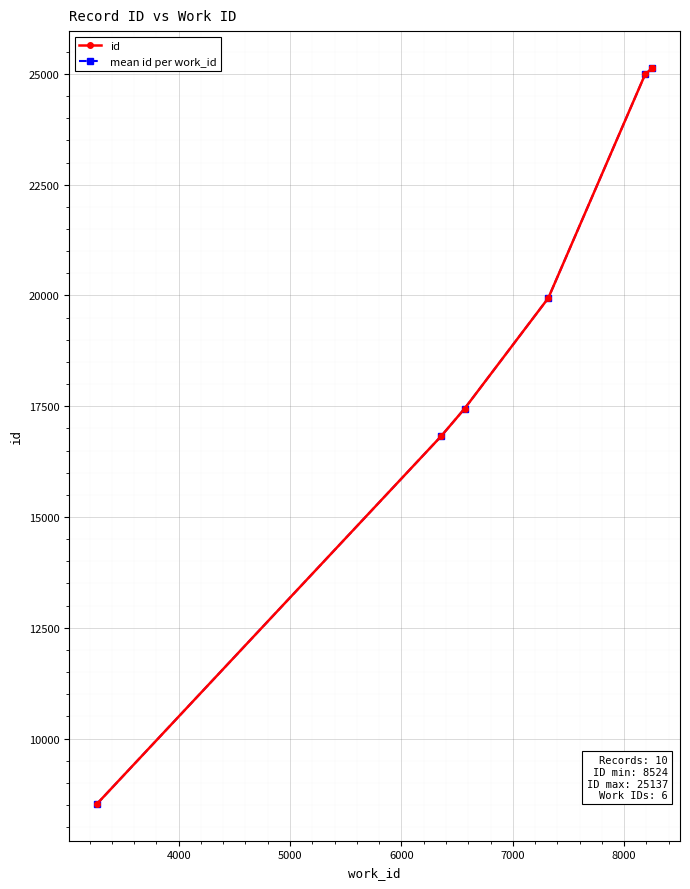

What is the smallest value displayed?

8524